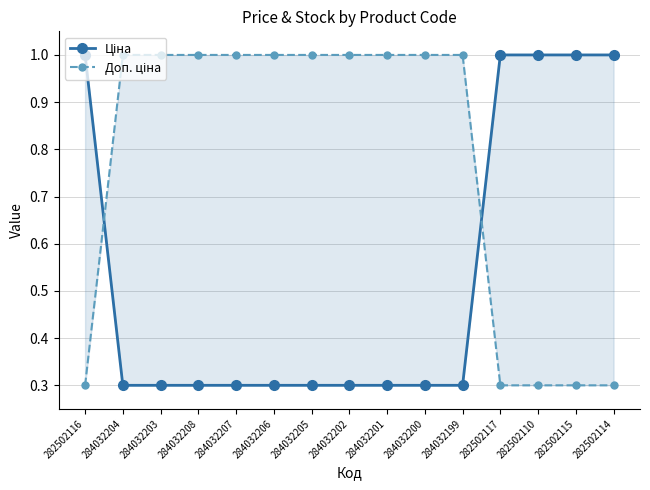

True or false: Доп. ціна has a value of 0.3 at 282502115.

True